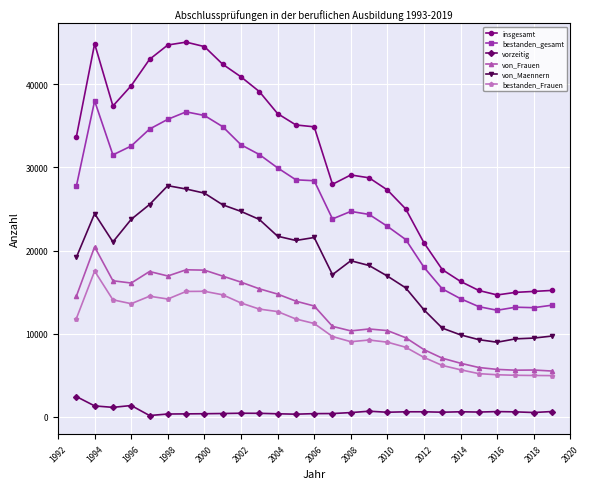

What is the minimum value for bestanden_Frauen?

4942